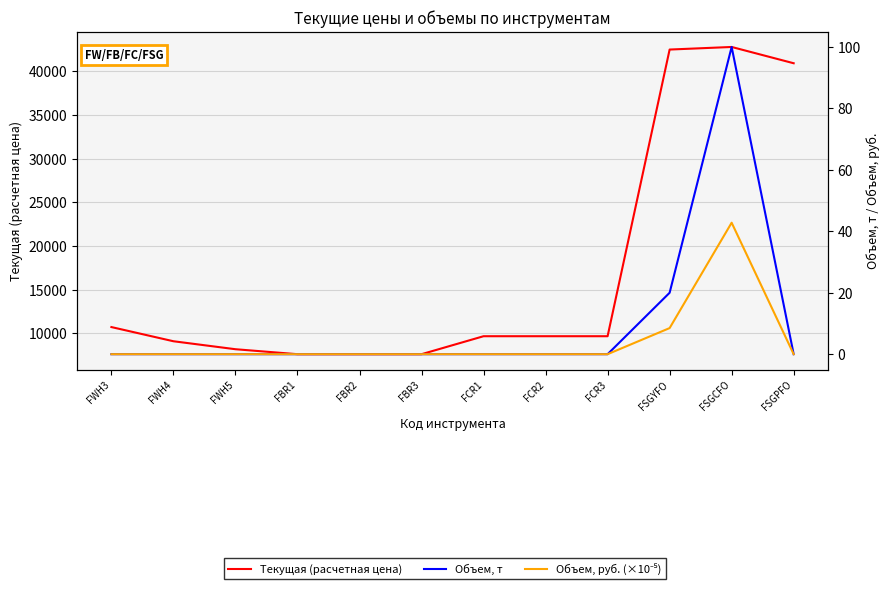

Which series has the widest spread of values?

Текущая (расчетная цена)